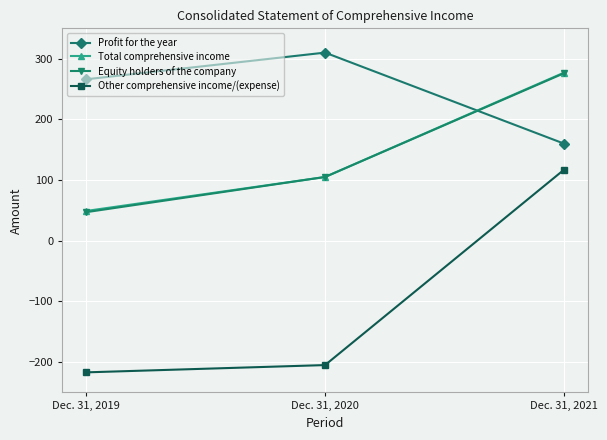

Reading left to right, transcribe all the data shown in this chart.

Profit for the year: Dec. 31, 2019=266	Dec. 31, 2020=310	Dec. 31, 2021=160
Total comprehensive income: Dec. 31, 2019=49	Dec. 31, 2020=105	Dec. 31, 2021=277
Equity holders of the company: Dec. 31, 2019=47	Dec. 31, 2020=105	Dec. 31, 2021=276
Other comprehensive income/(expense): Dec. 31, 2019=-217	Dec. 31, 2020=-205	Dec. 31, 2021=117